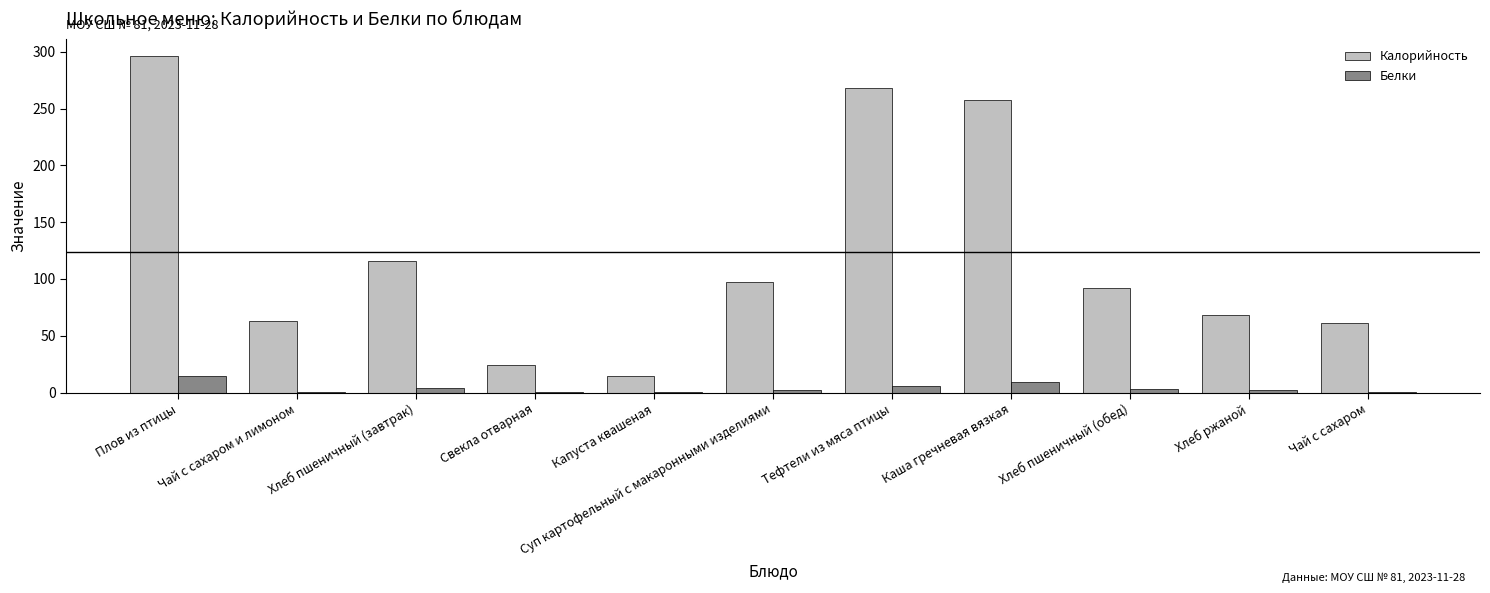

How many distinct data groups are displayed?

2